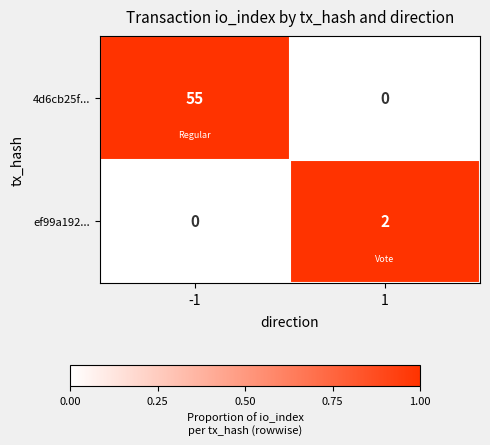

Reading left to right, transcribe all the data shown in this chart.

4d6cb25f...: -1=55	1=0
ef99a192...: -1=0	1=2